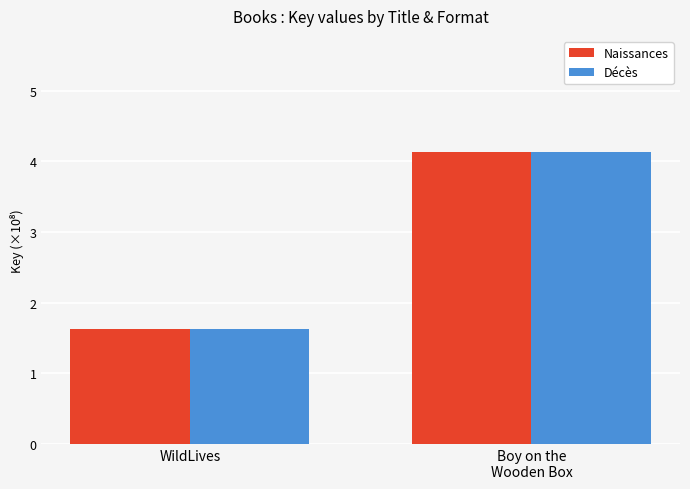

Reading right to left, extract all data points from this chart.

Naissances: Boy on the
Wooden Box=4.1	WildLives=1.6
Décès: Boy on the
Wooden Box=4.1	WildLives=1.6